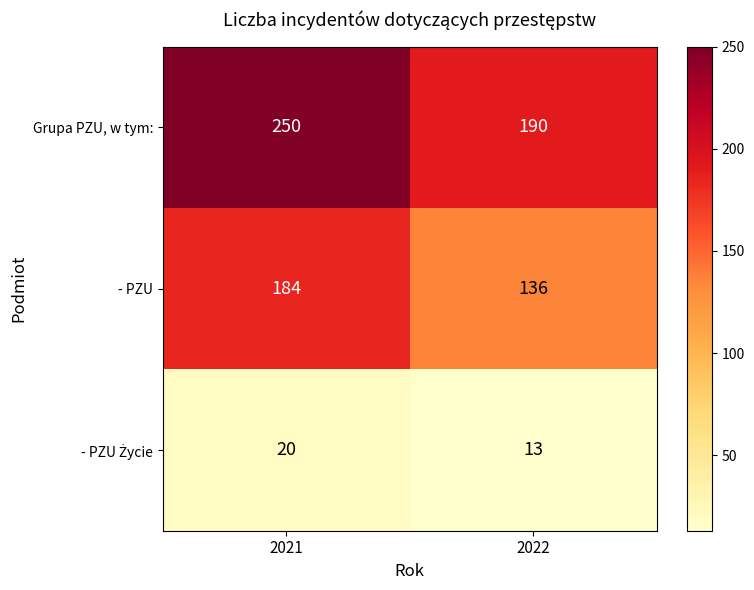

True or false: - PZU has a value of 117 at 2021.

False